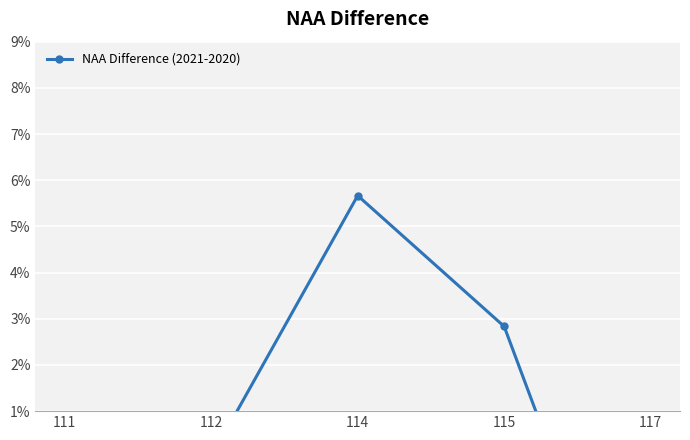

What is the average value?

-1.1